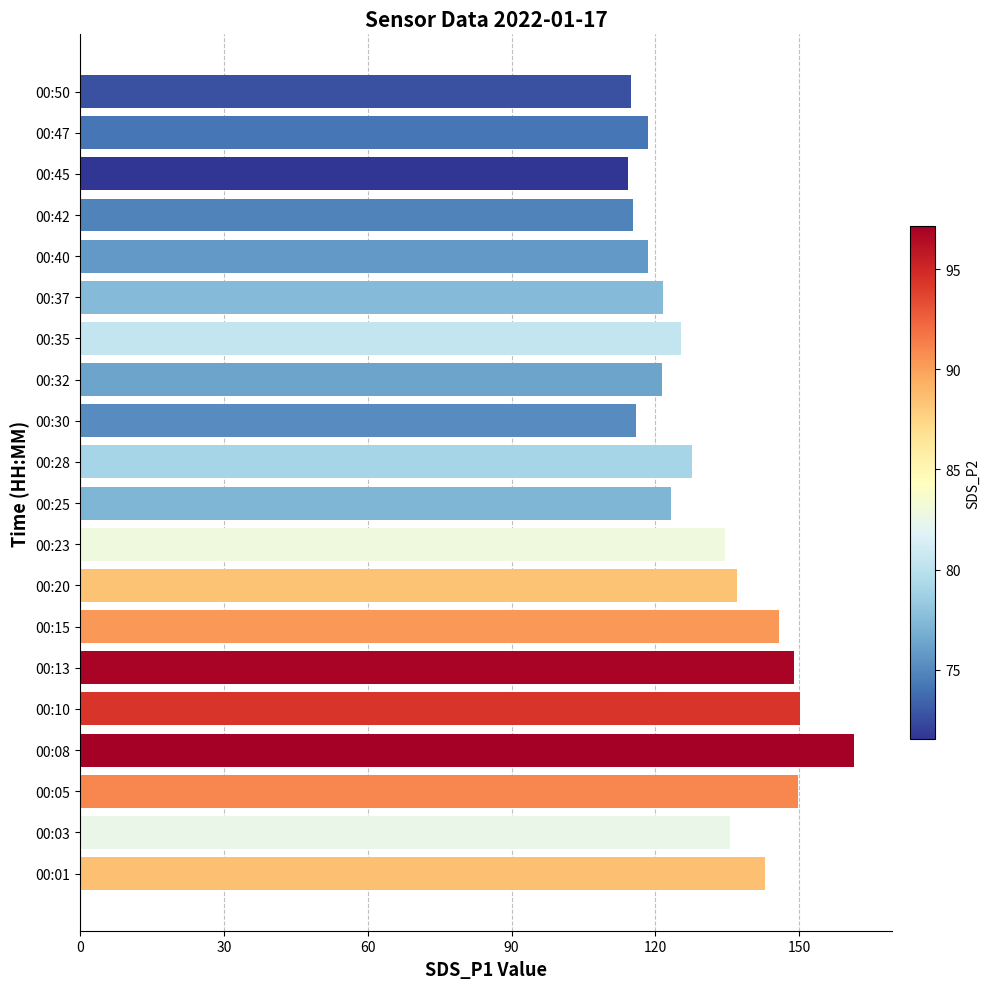

Which label corresponds to the largest value in the chart?

00:08